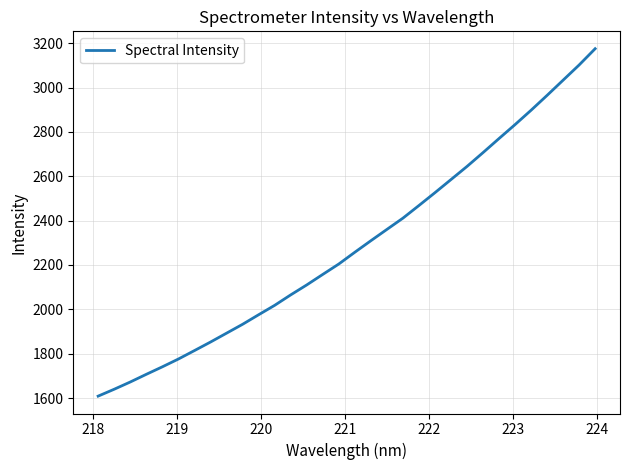

What is the smallest value displayed?

1608.6